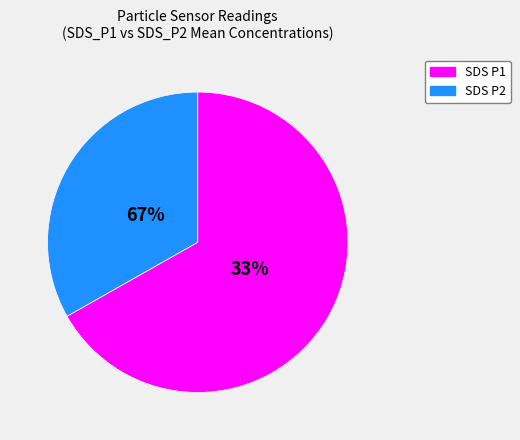

Is it true that SDS_P1 is 74% of the pie?

False